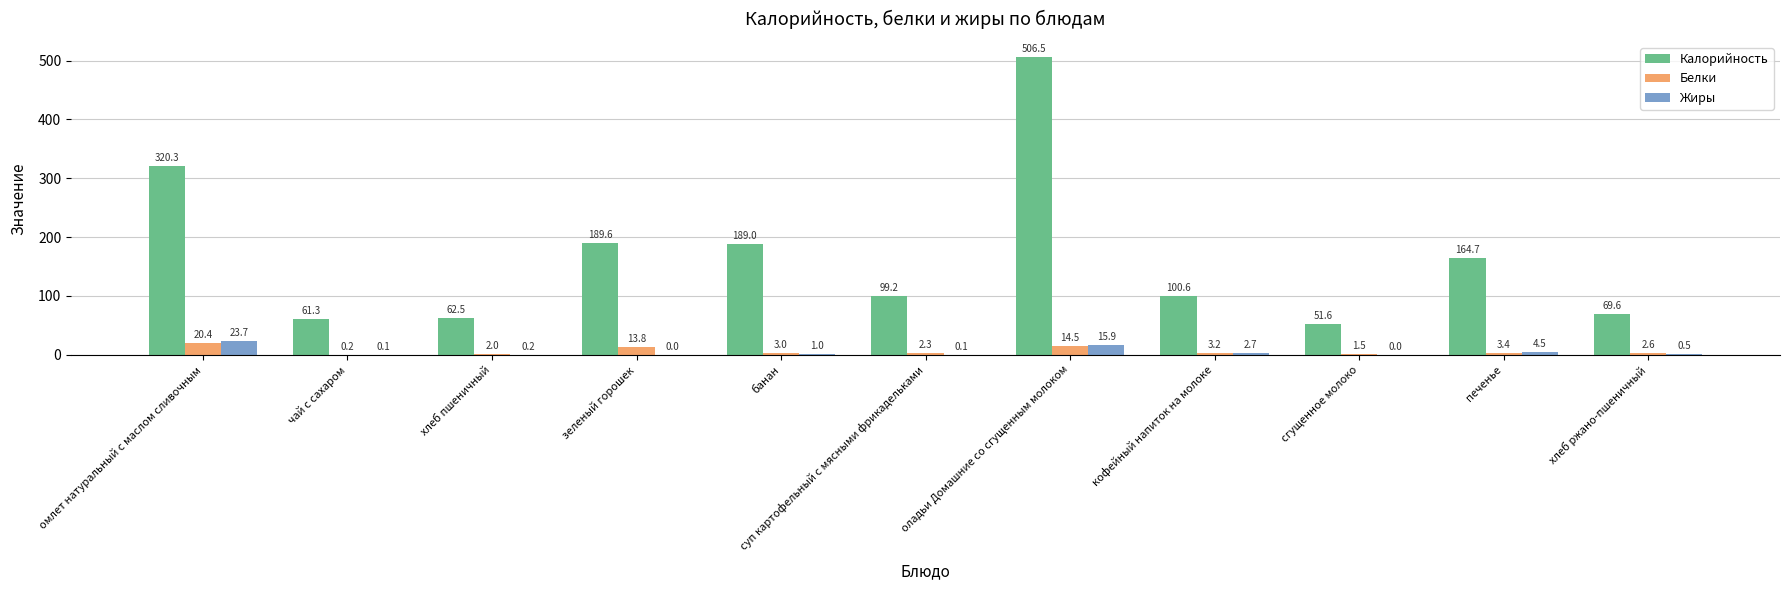

Which series has the largest total across all categories?

Калорийность